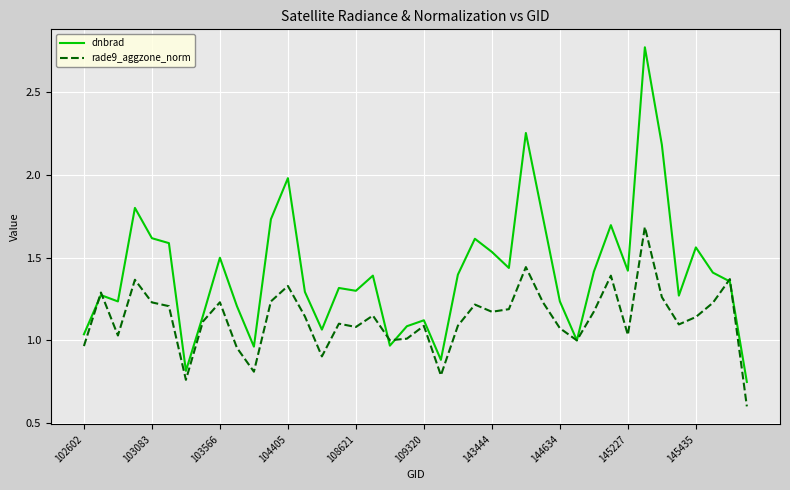

How many lines are shown in the chart?

2